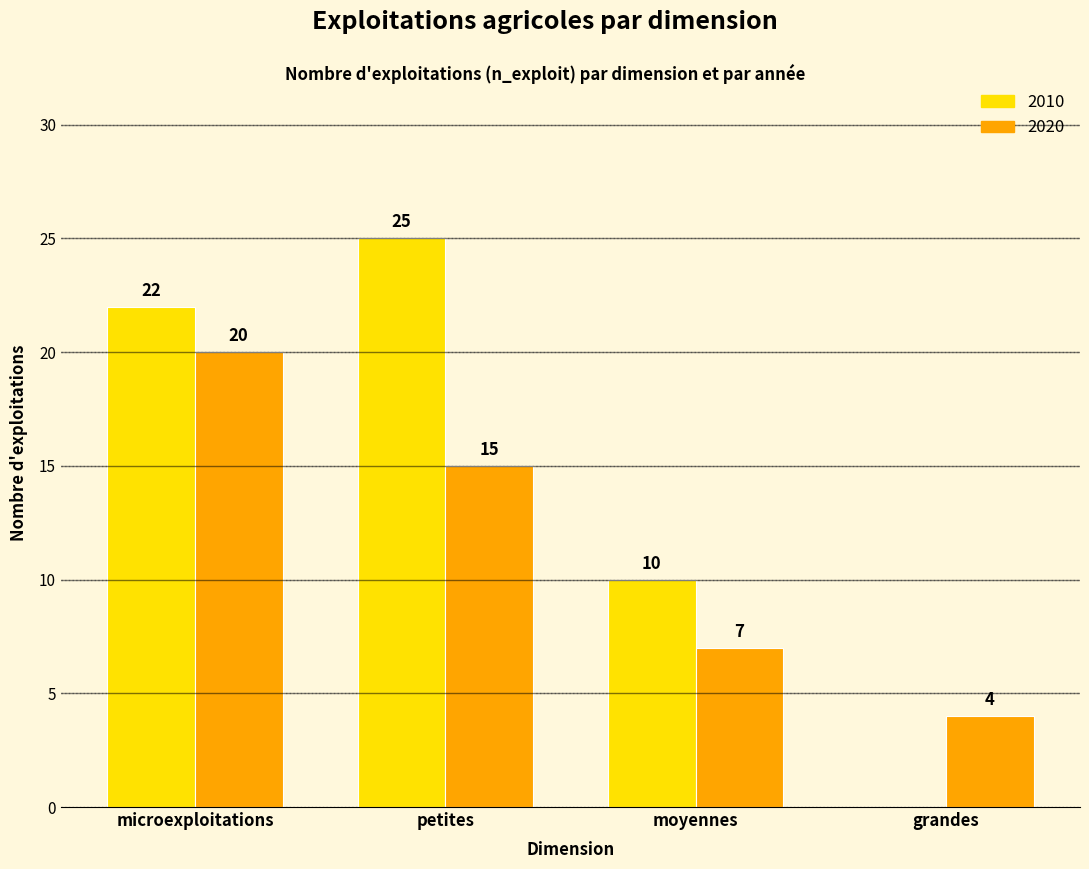

Reading left to right, list all the values displayed in this chart.

2010: microexploitations=22	petites=25	moyennes=10	grandes=0
2020: microexploitations=20	petites=15	moyennes=7	grandes=4